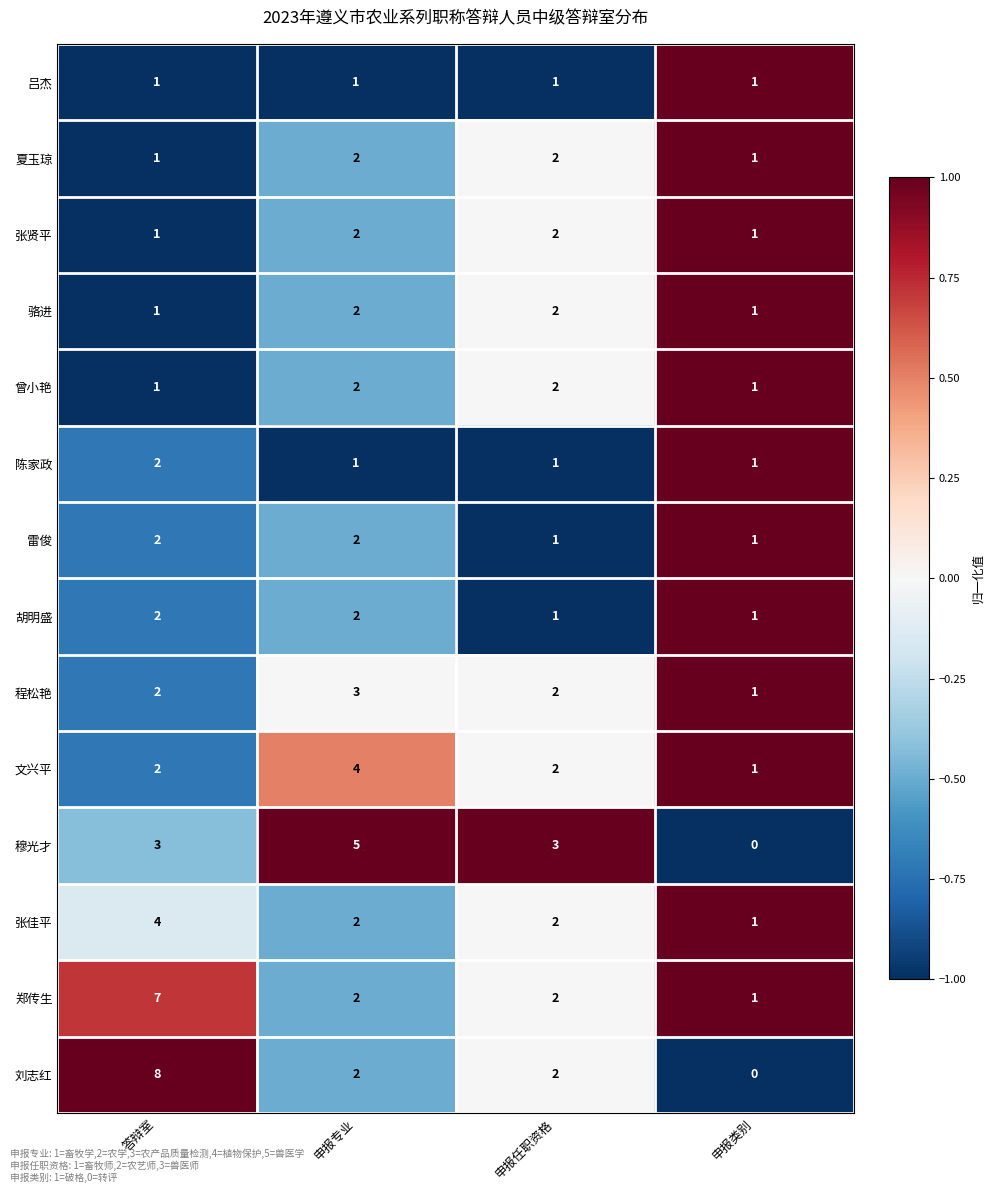

How many categories are shown in the chart?

4